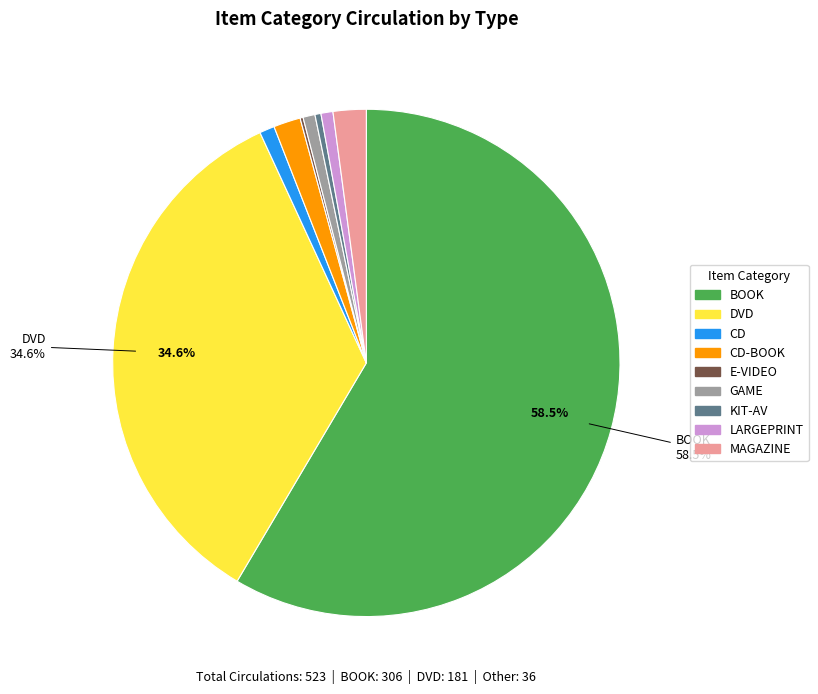

Is there a majority slice in this chart?

Yes